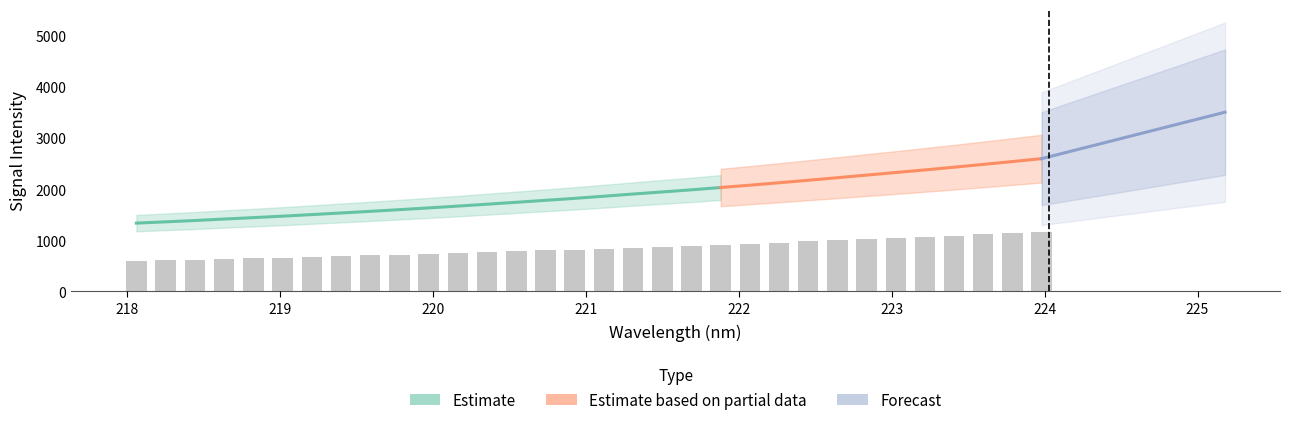

Where does the data first go above 838?

221.1174